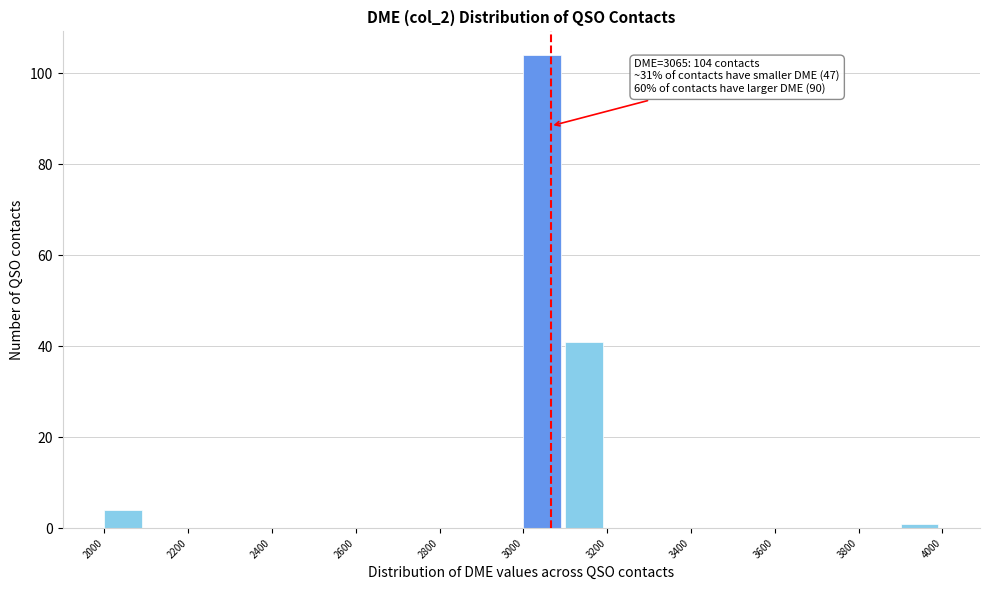

Which range on the x-axis has the tallest bar?

3000 to 3100